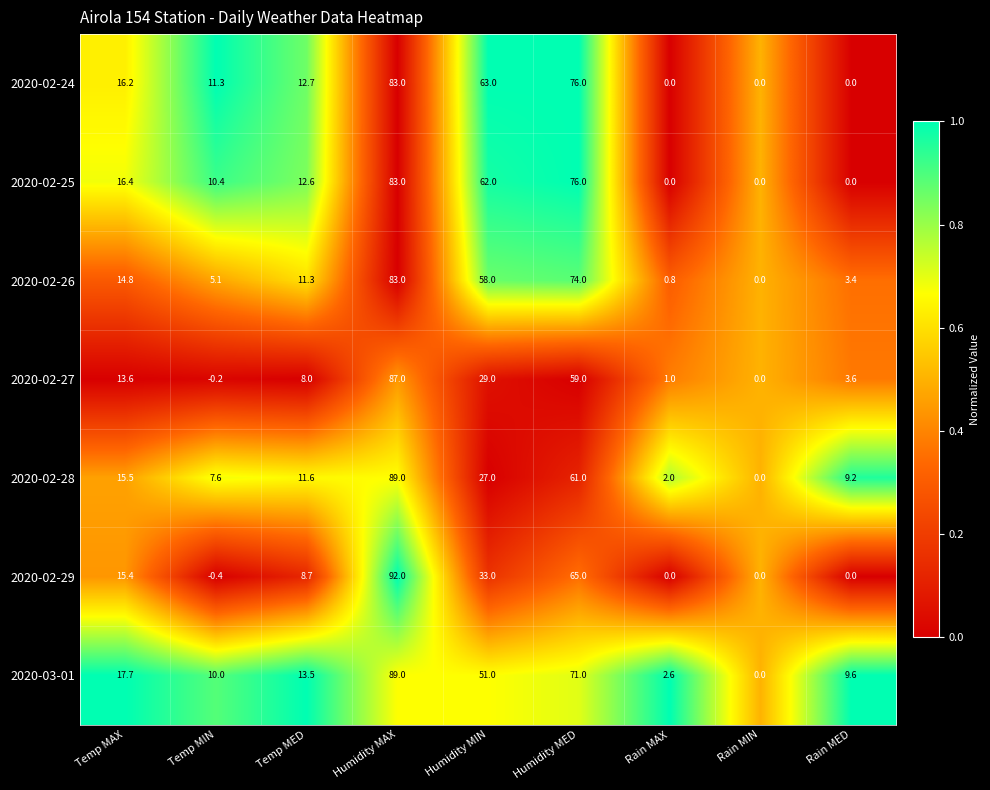

Rank the categories by 2020-02-26 value from lowest to highest.

Rain MIN, Rain MAX, Rain MED, Temp MIN, Temp MED, Temp MAX, Humidity MIN, Humidity MED, Humidity MAX